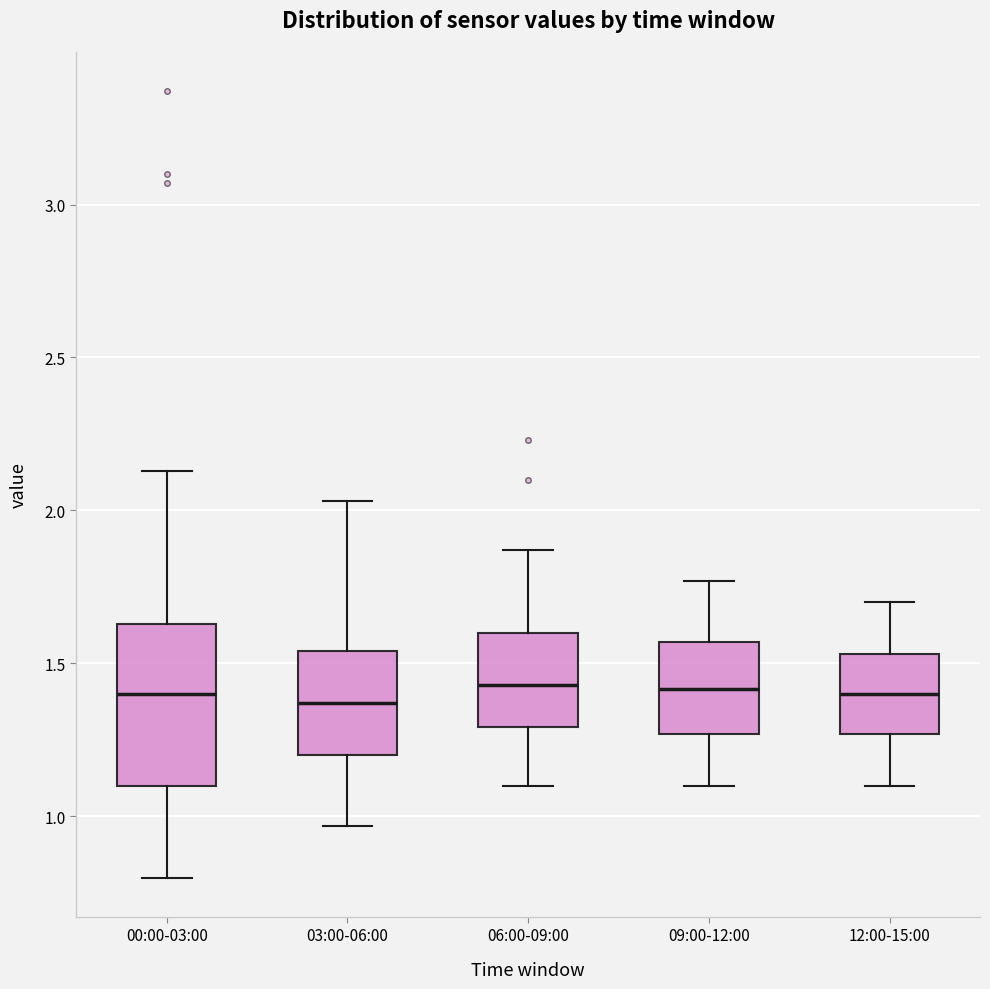

Reading left to right, transcribe this box plot: for each box, give where its median line is, the range the box spans, and where its two whiskers end, as read against the y-axis. The values are not printed on the chart, so give them approximately, as read against the axis.

00:00-03:00: median 1.40, box 1.10 to 1.65, whiskers 0.80 to 2.15
03:00-06:00: median 1.35, box 1.20 to 1.55, whiskers 0.95 to 2.05
06:00-09:00: median 1.45, box 1.30 to 1.60, whiskers 1.10 to 1.85
09:00-12:00: median 1.40, box 1.25 to 1.55, whiskers 1.10 to 1.75
12:00-15:00: median 1.40, box 1.25 to 1.55, whiskers 1.10 to 1.70